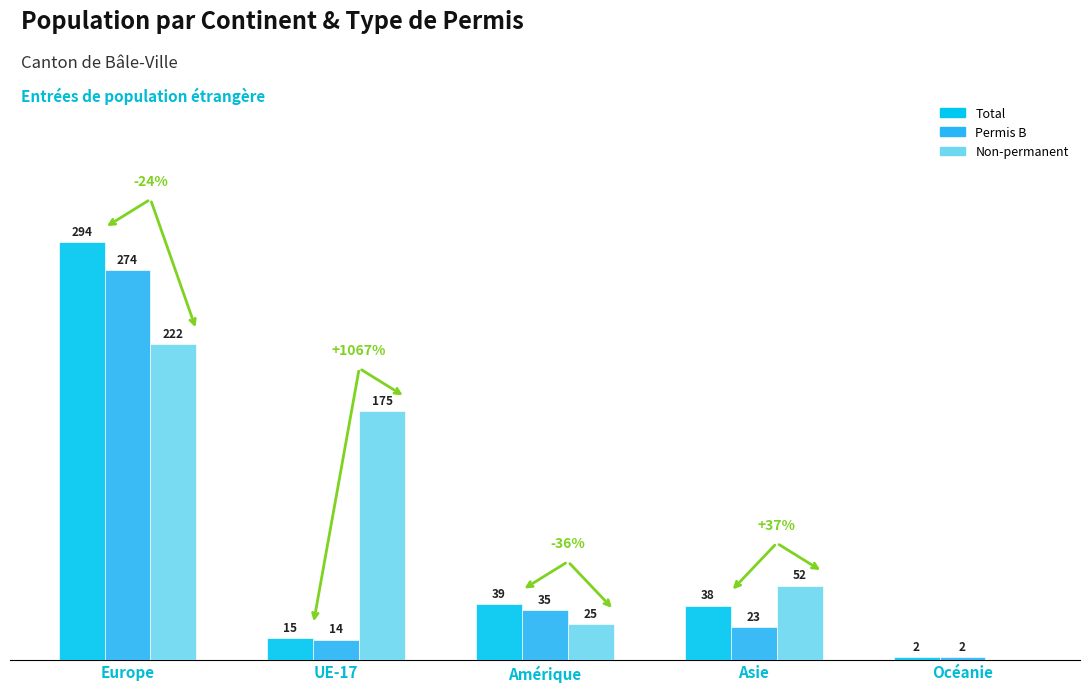

Which category has the highest value across all series?

Europe